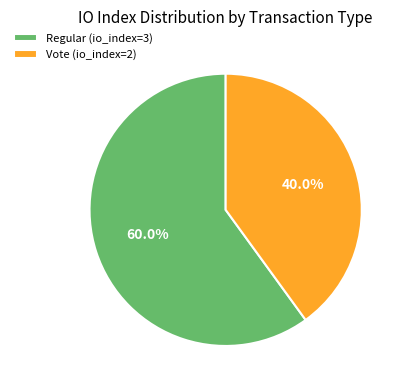

Between Regular (io_index=3) and Vote (io_index=2), which is larger?

Regular (io_index=3)